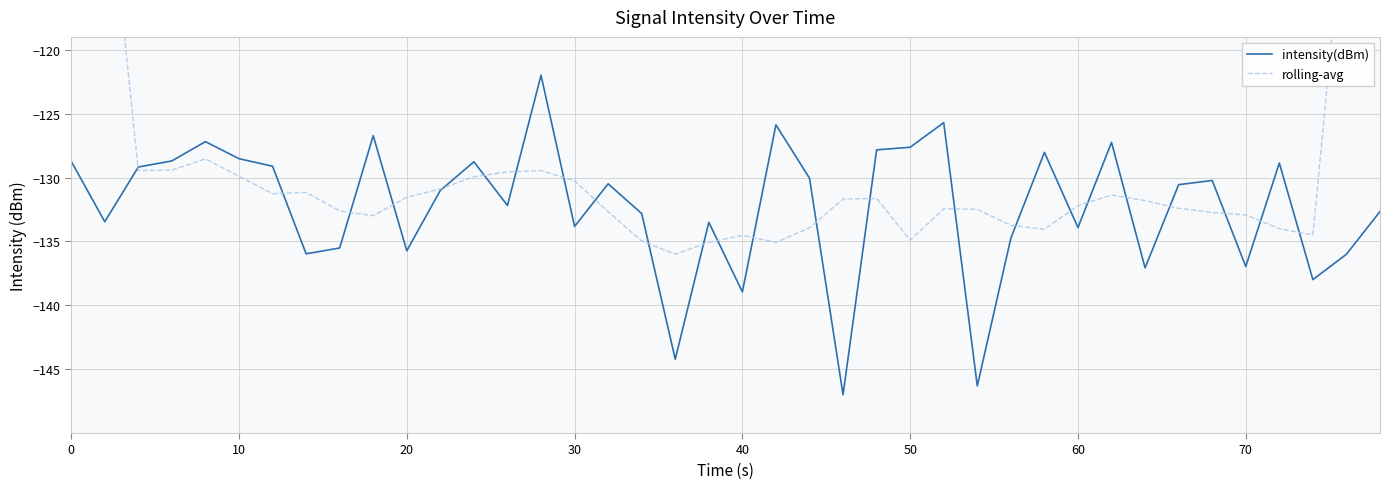

How many categories are shown in the chart?

40